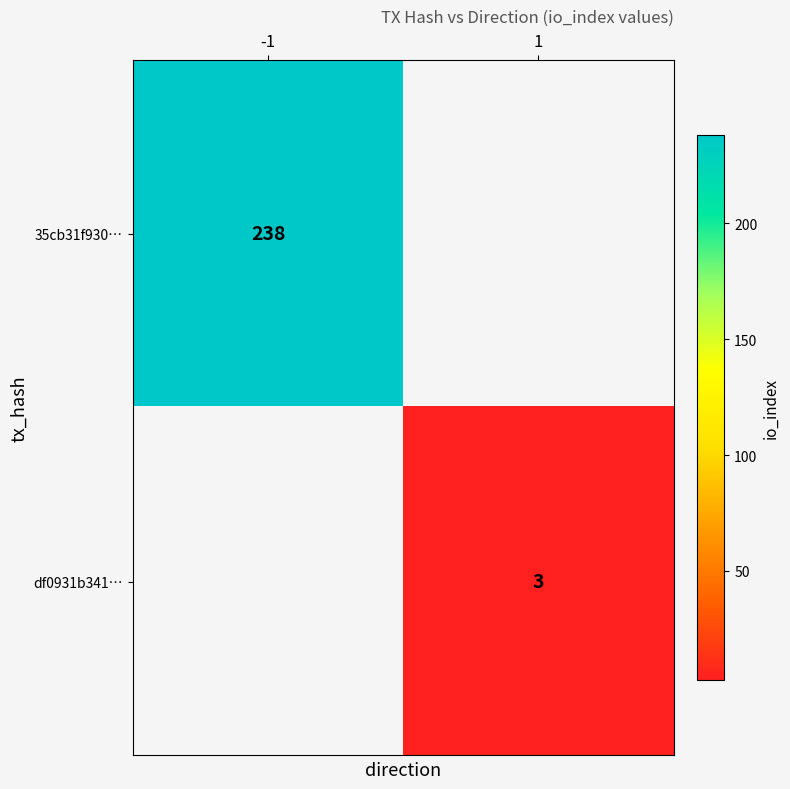

What is the smallest value displayed?

3.0